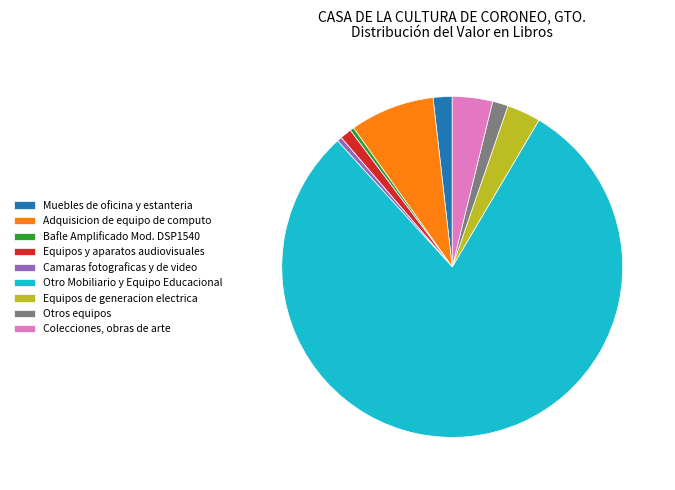

Approximately how many times larger is the value at Colecciones, obras de arte compared to Bafle Amplificado Mod. DSP1540?

10.1